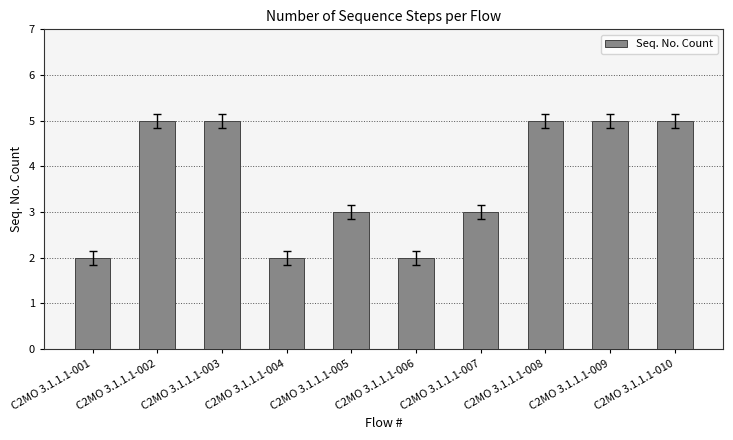

What is the value of the 1st bar from the left?

2